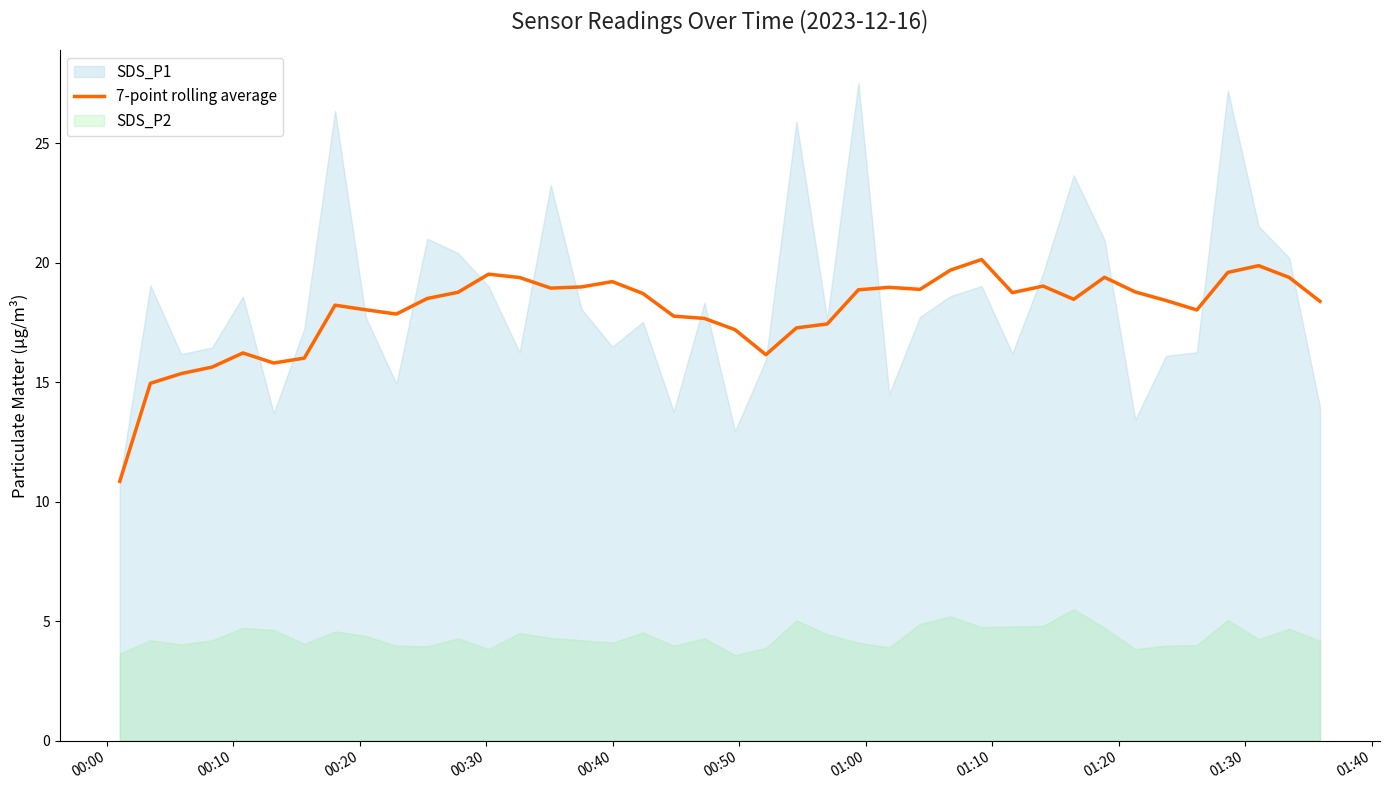

What is the highest value of the 7-point rolling average series?

20.1